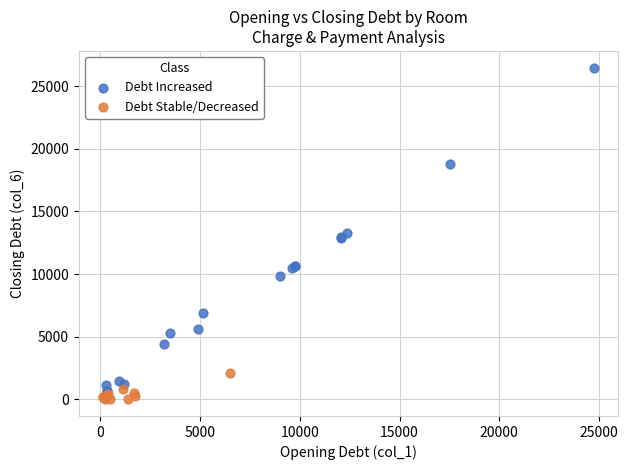

Which series reaches the minimum Y coordinate?

Debt Stable/Decreased